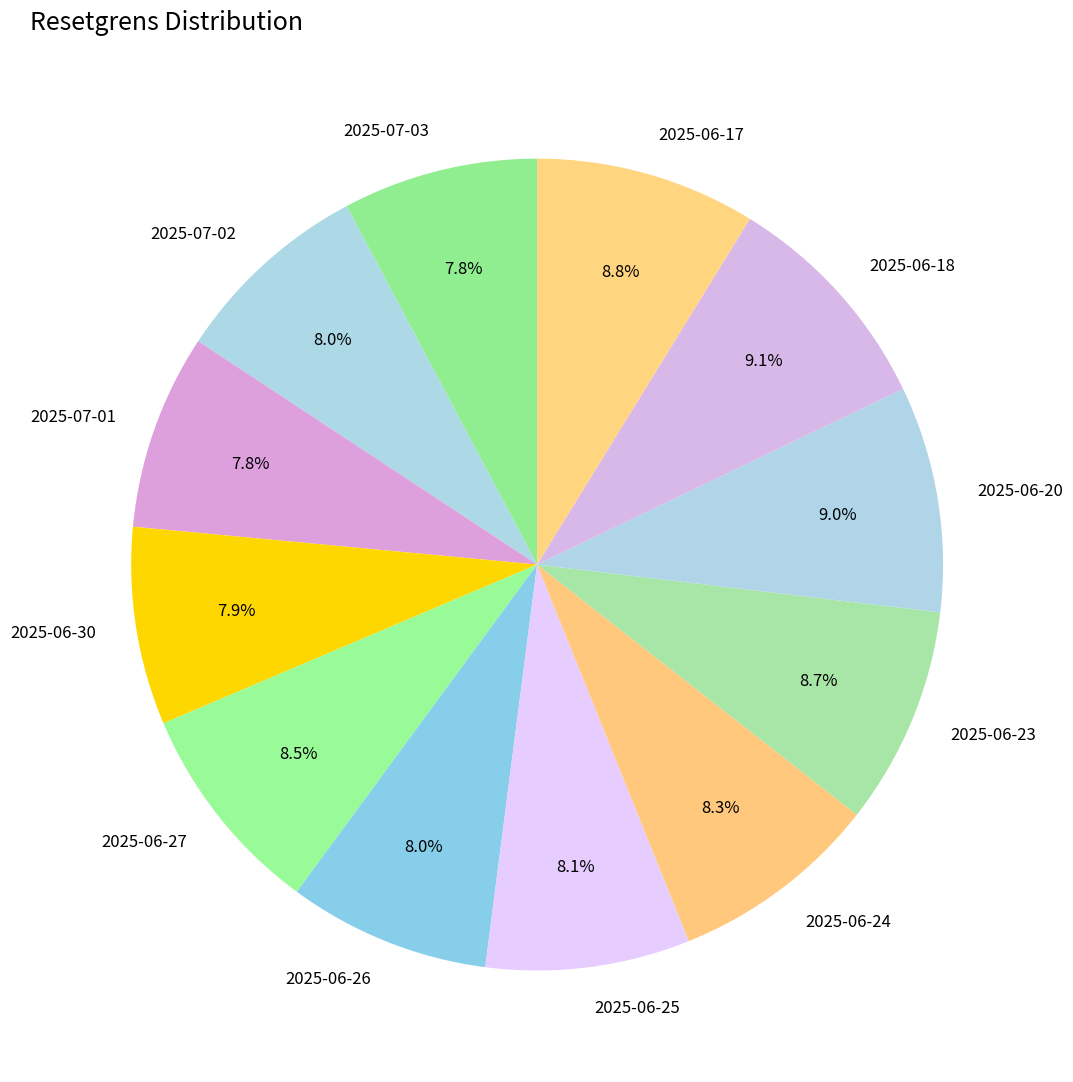

Do 2025-06-20 and 2025-06-17 together represent more than half of the pie?

No